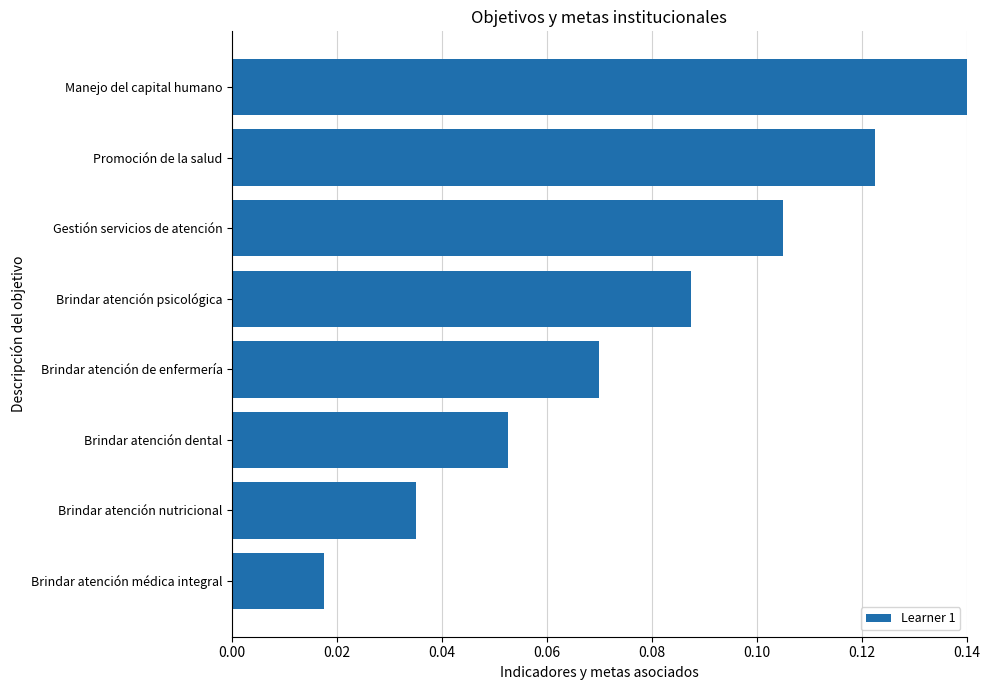

Are the bars grouped side by side (vs. stacked)?

No